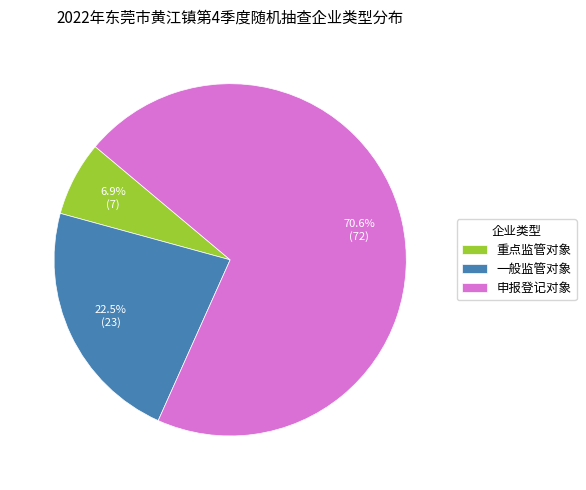

Is there any slice that represents more than half of the pie?

Yes